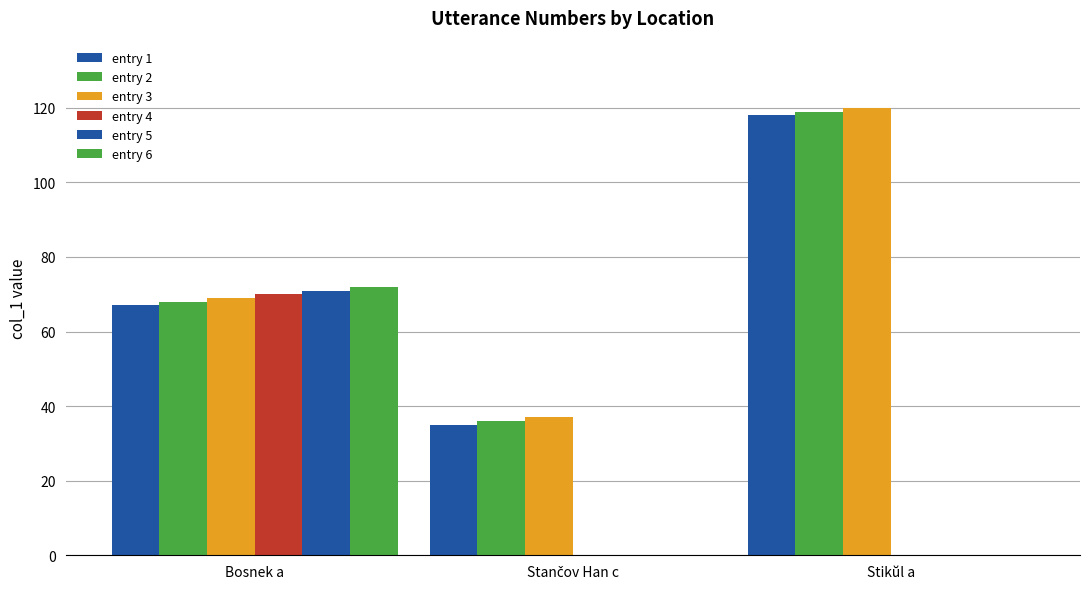

List the labels in order of entry 1 value, smallest first.

Stančov Han c, Bosnek a, Stikŭl a